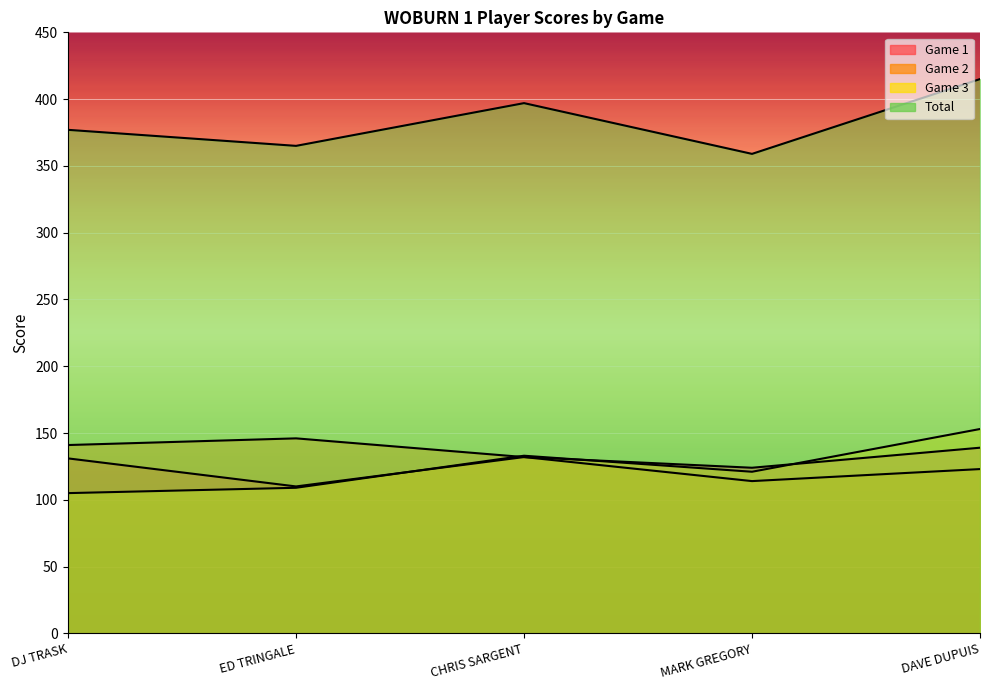

What is the label of the 4th point from the right?

ED TRINGALE